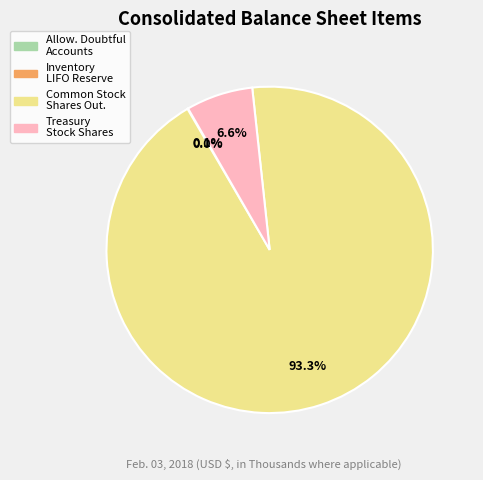

Does any single category account for the majority?

Yes